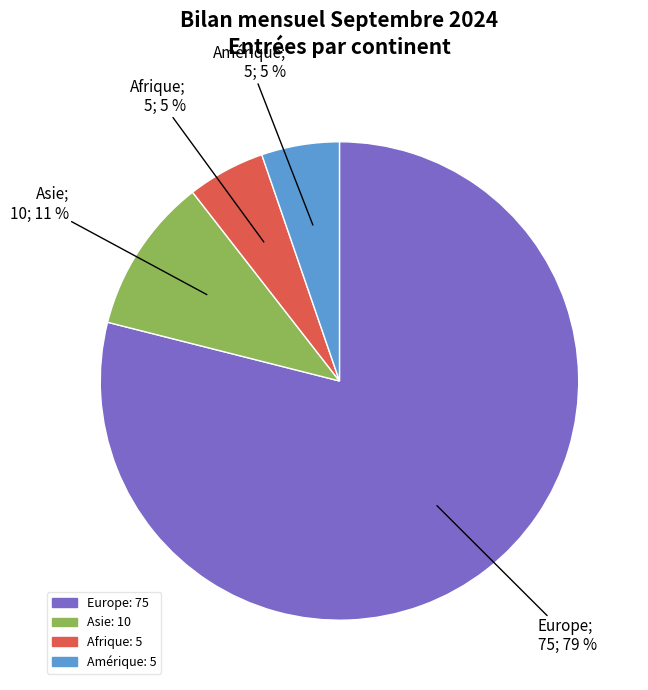

Does any single category account for the majority?

Yes